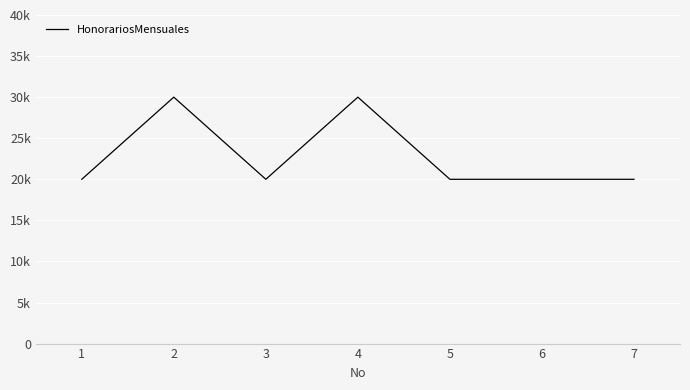

Between 5 and 2, which is larger?

2